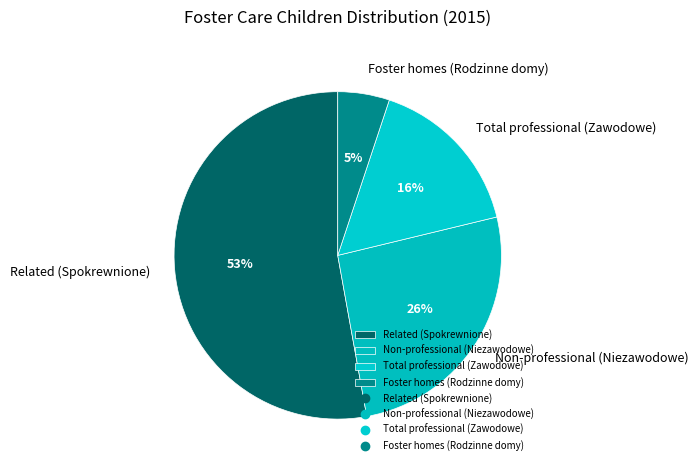

Combined, do Foster homes (Rodzinne domy) and Related (Spokrewnione) account for over 50%?

Yes